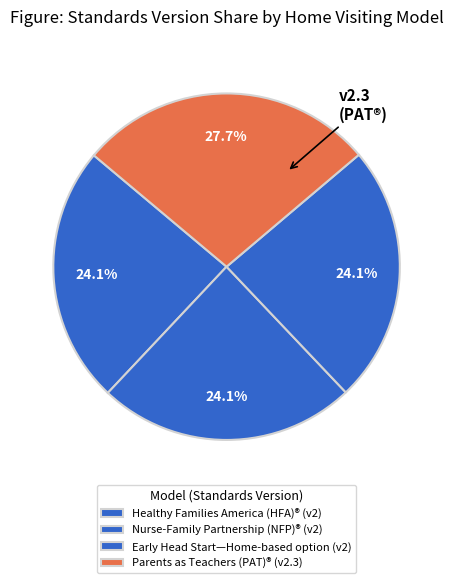

What portion of the pie excludes Nurse-Family Partnership (NFP)®?

75.9%